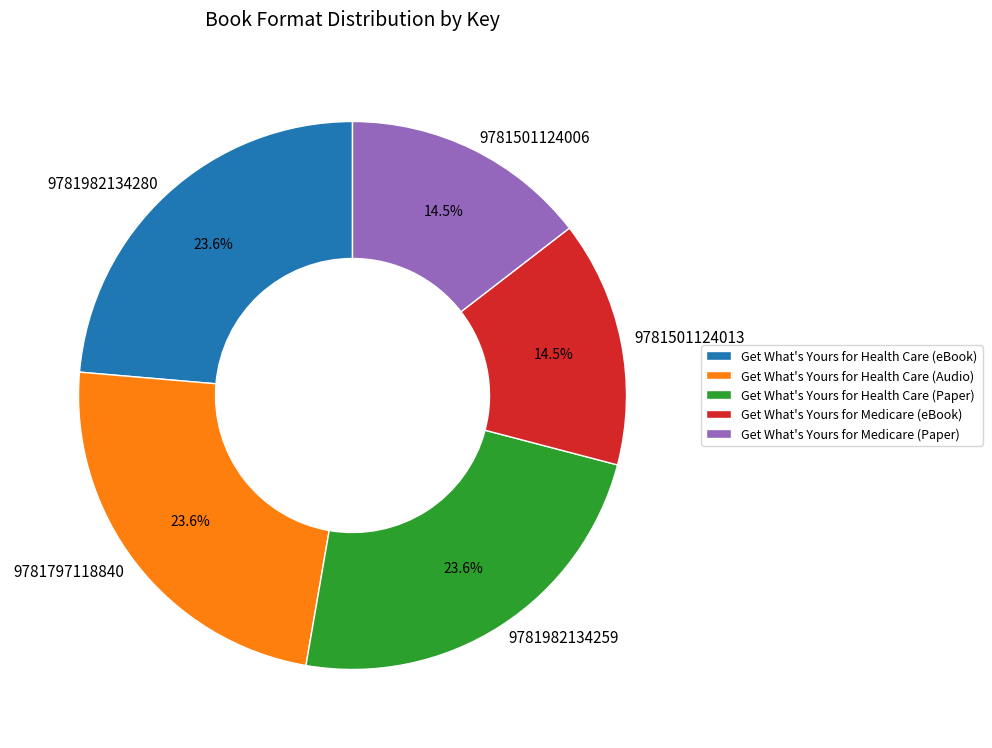

Is it true that Get What's Yours for Health Care (Audio) is 36% of the pie?

False